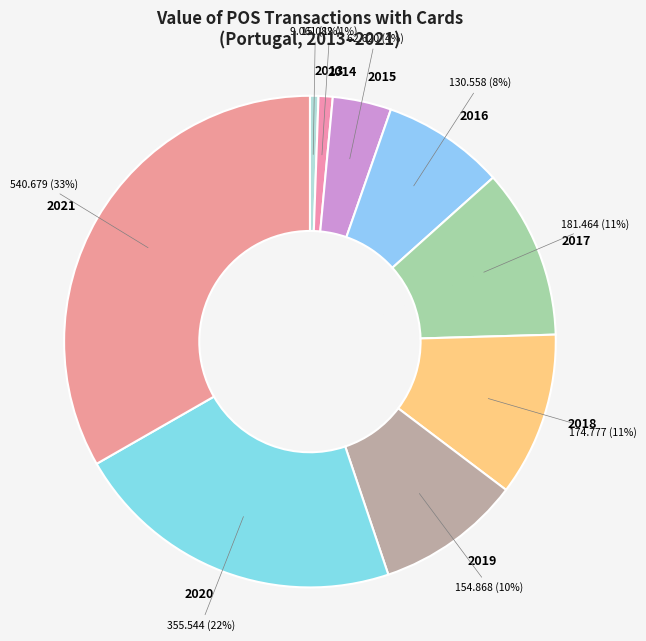

Is the sum of 2019 and 2018 greater than half?

No